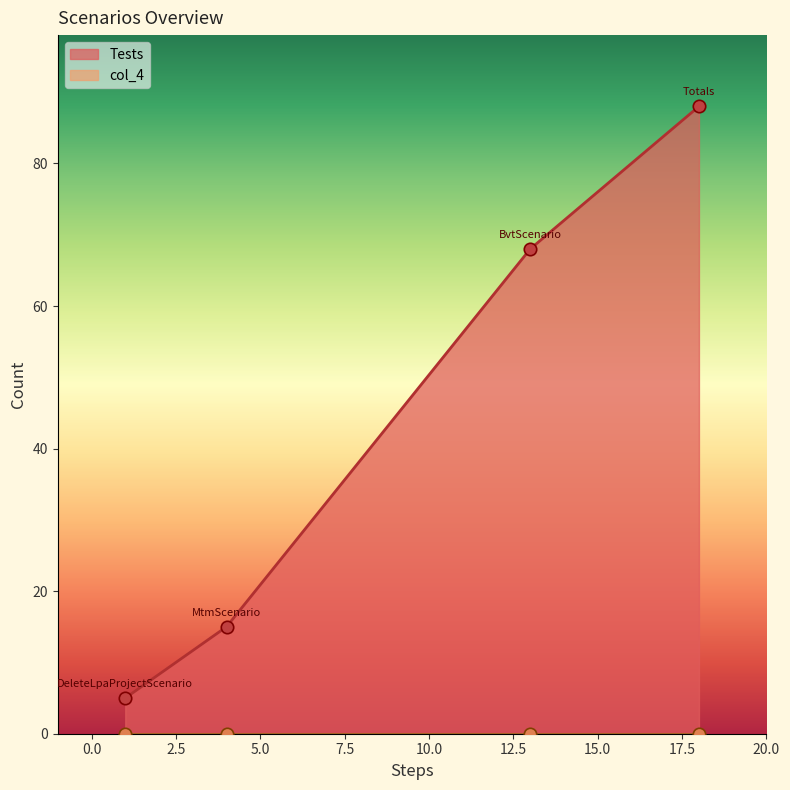

What is the change in value from DeleteLpaProjectScenario to Totals?

+83